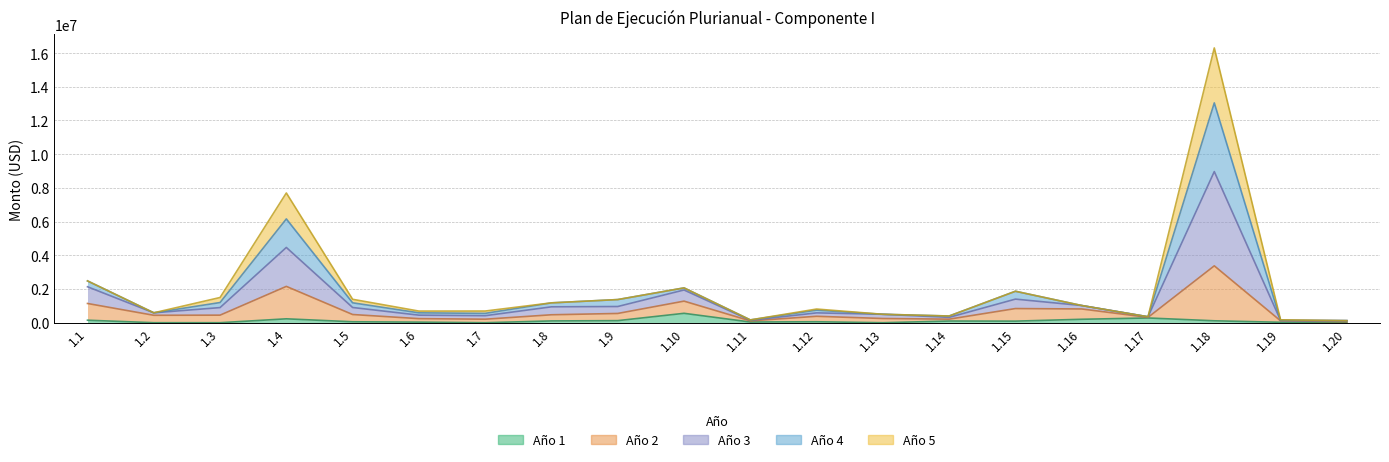

How many categories are shown in the chart?

20